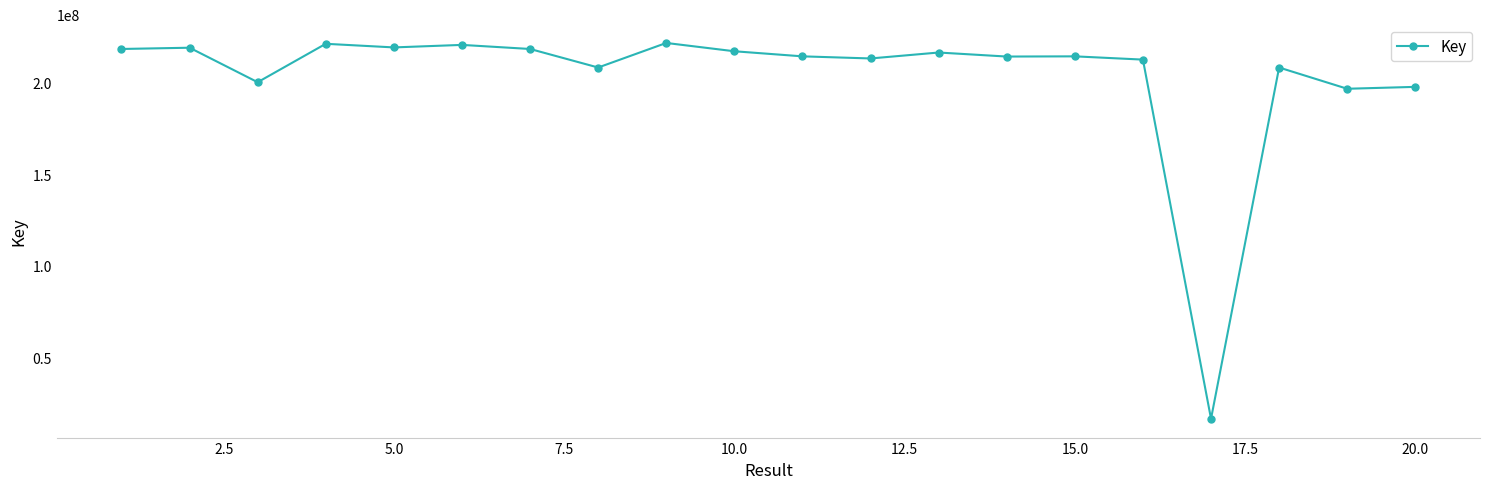

What is the smallest value displayed?

16621485